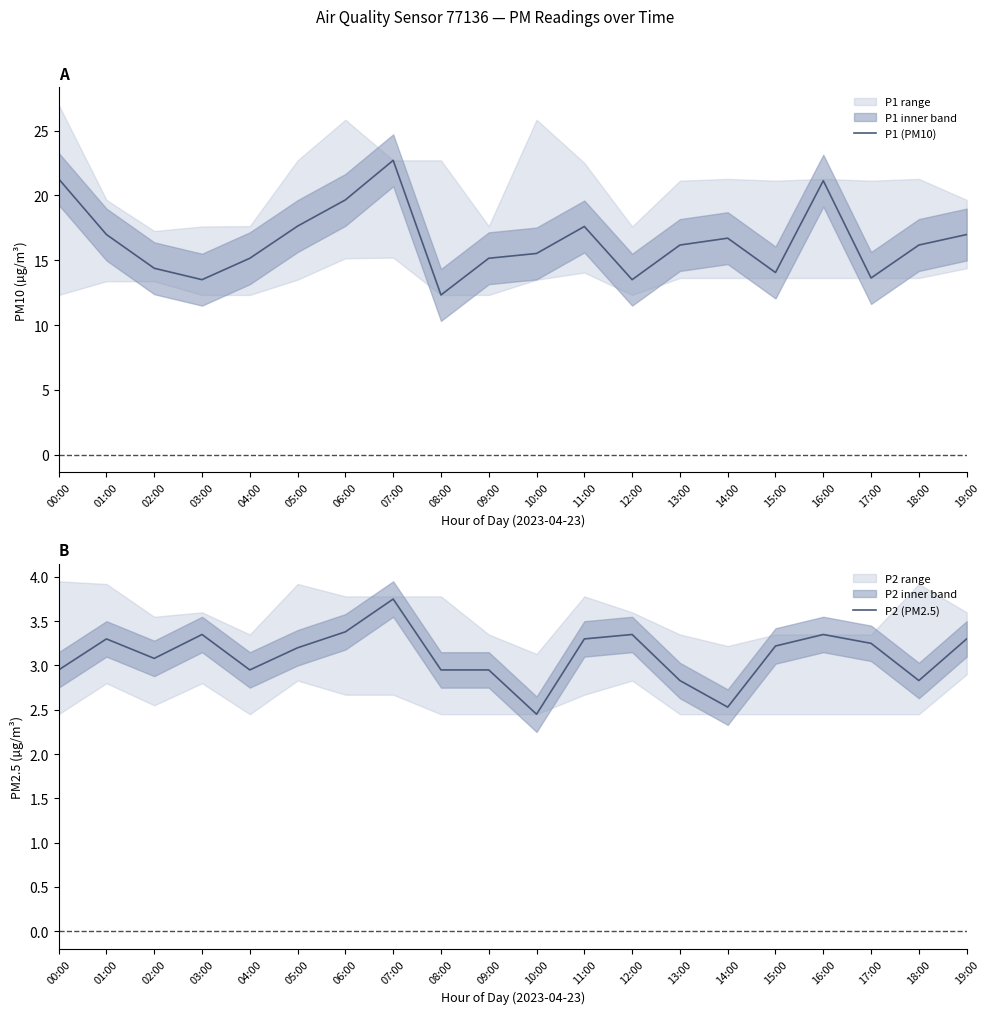

Reading left to right, list all the values displayed in this chart.

P1 (PM10): 00:00=21.3	01:00=17.0	02:00=14.4	03:00=13.5	04:00=15.2	05:00=17.6	06:00=19.6	07:00=22.7	08:00=12.3	09:00=15.2	10:00=15.5	11:00=17.6	12:00=13.5	13:00=16.2	14:00=16.7	15:00=14.1	16:00=21.1	17:00=13.6	18:00=16.2	19:00=17.0
P2 (PM2.5): 00:00=3.0	01:00=3.3	02:00=3.1	03:00=3.4	04:00=3.0	05:00=3.2	06:00=3.4	07:00=3.8	08:00=3.0	09:00=3.0	10:00=2.5	11:00=3.3	12:00=3.4	13:00=2.8	14:00=2.5	15:00=3.2	16:00=3.4	17:00=3.2	18:00=2.8	19:00=3.3